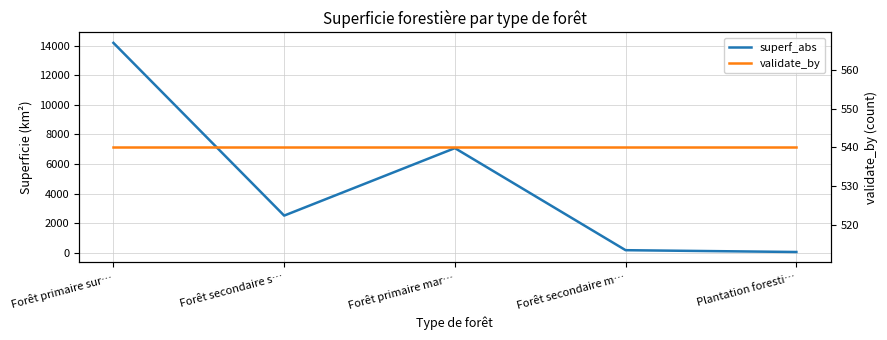

Rank the series at Forêt primaire sur… from highest to lowest value.

superf_abs, validate_by